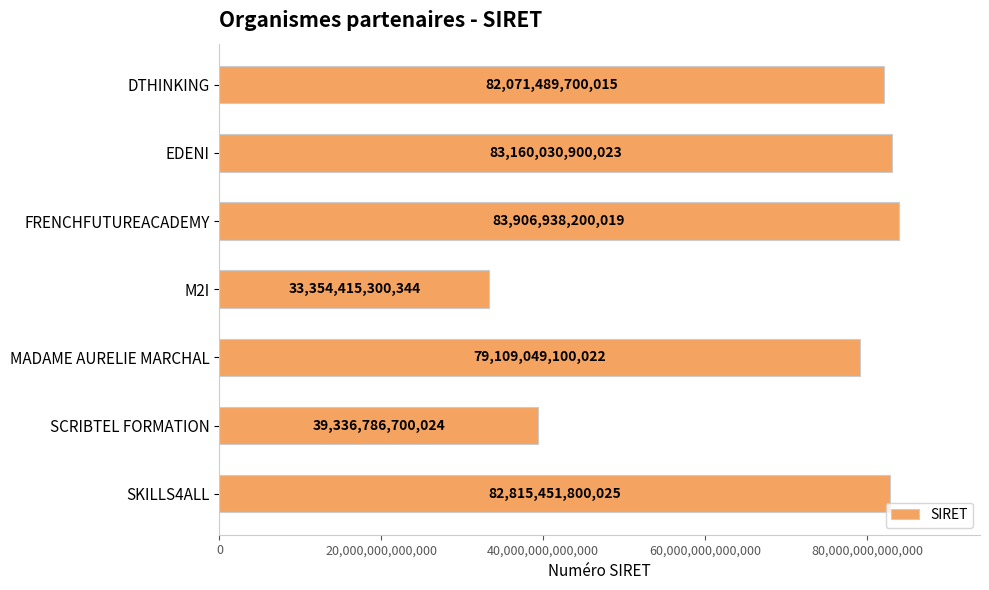

Approximately how many times larger is the value at EDENI compared to FRENCHFUTUREACADEMY?

1.0